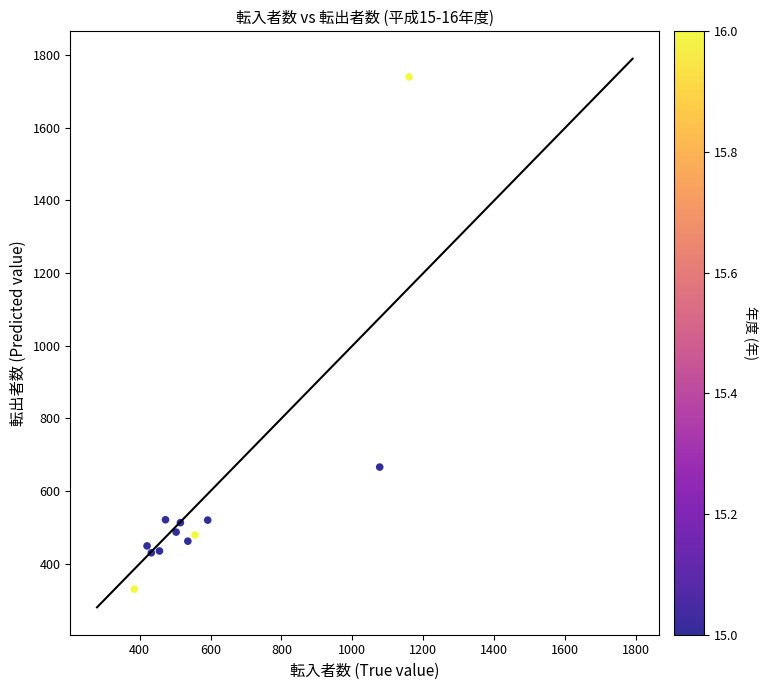

What is the average X value?

592